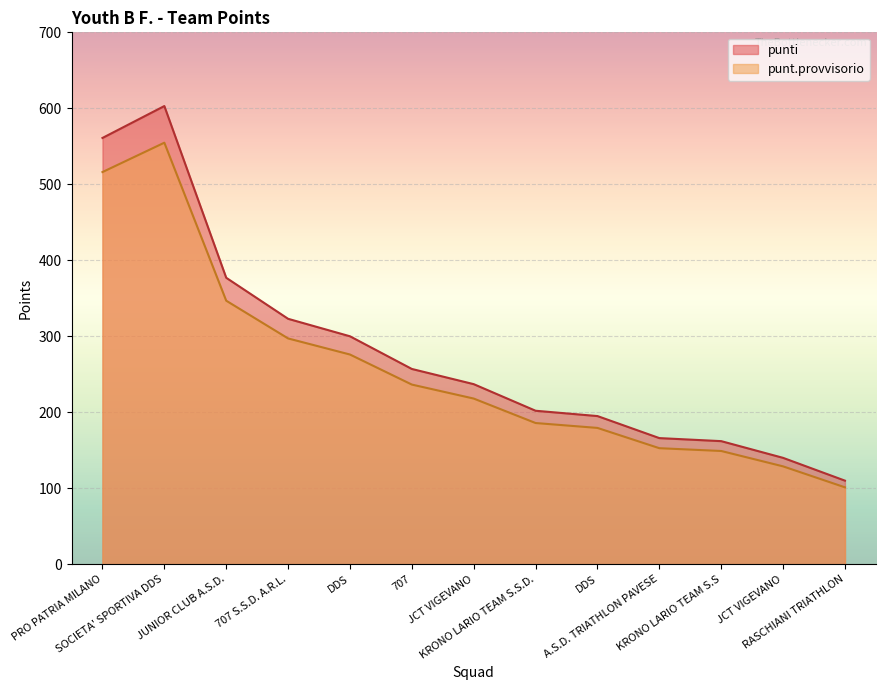

Rank the categories by punt.provvisorio value from lowest to highest.

RASCHIANI TRIATHLON, JCT VIGEVANO, KRONO LARIO TEAM S.S, A.S.D. TRIATHLON PAVESE, DDS, KRONO LARIO TEAM S.S.D., JCT VIGEVANO, 707, DDS, 707 S.S.D. A.R.L., JUNIOR CLUB A.S.D., PRO PATRIA MILANO, SOCIETA' SPORTIVA DDS